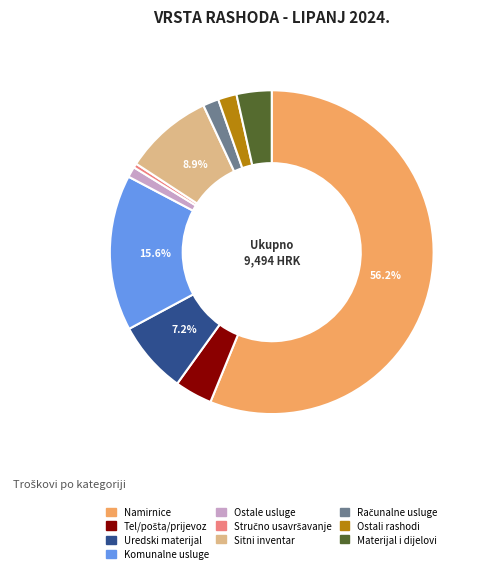

Is there any slice that represents more than half of the pie?

Yes